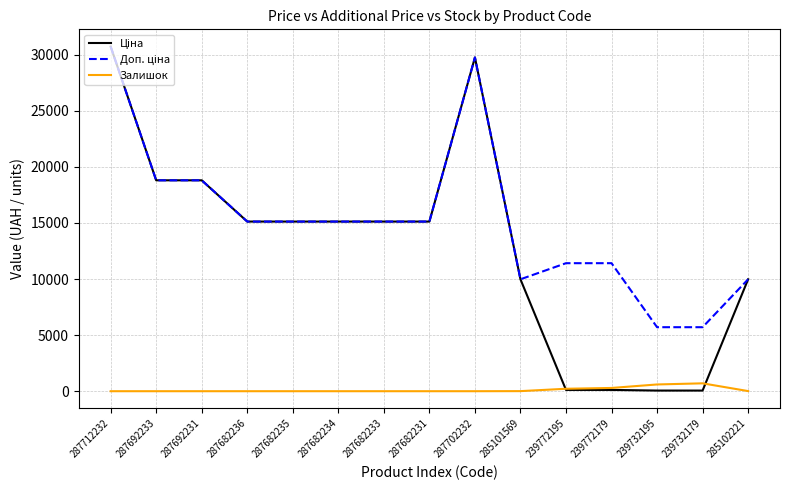

What is the total value across all series at 287682236?

30240.0